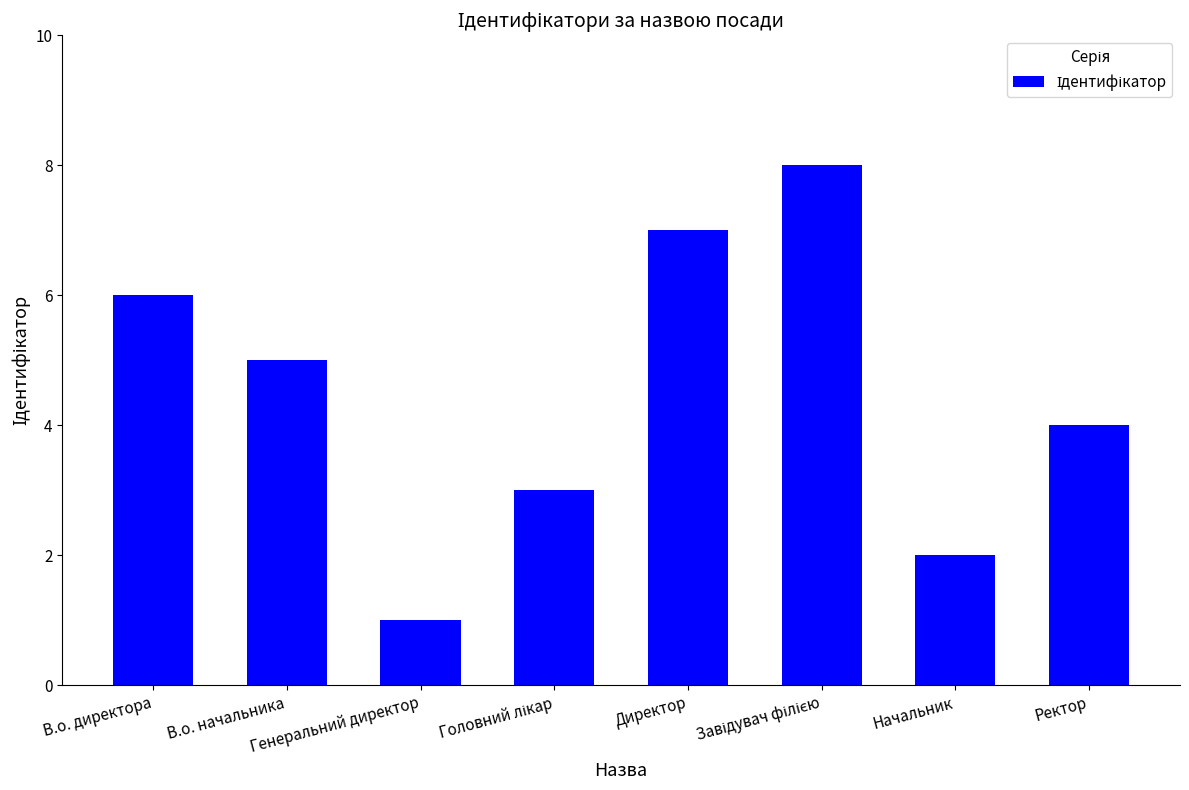

What is the difference between the maximum and minimum values?

7